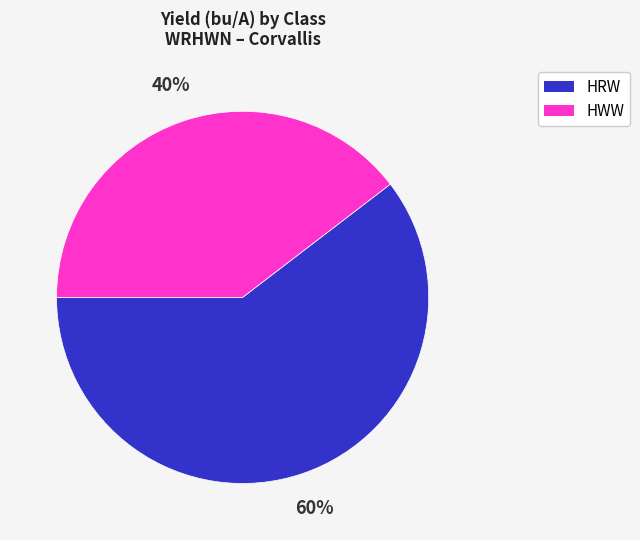

Is there a majority slice in this chart?

Yes